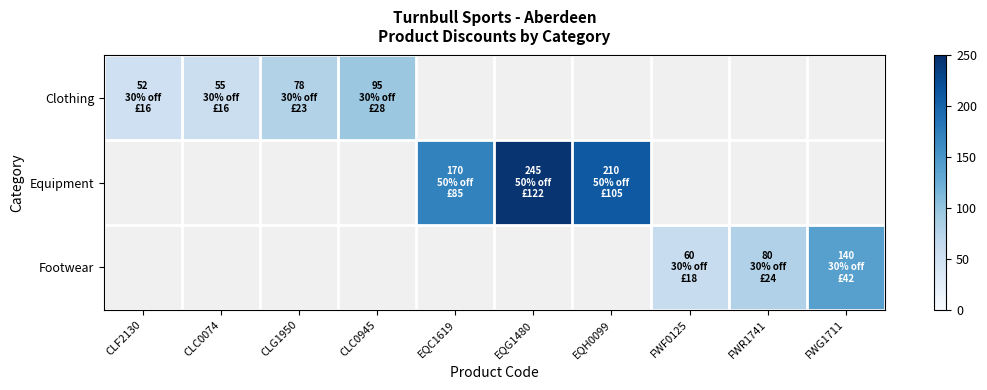

Is the value of Footwear at FWG1711 greater than the value of Equipment at FWG1711?

No